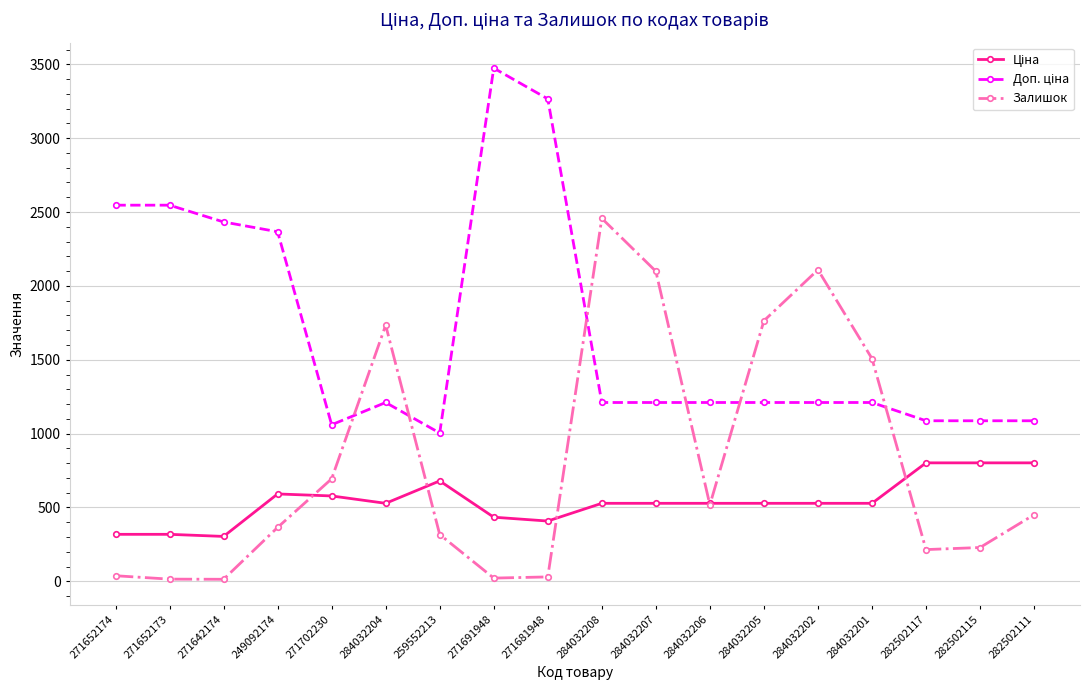

The value of Залишок at 284032204 is 2537.8. True or false?

False